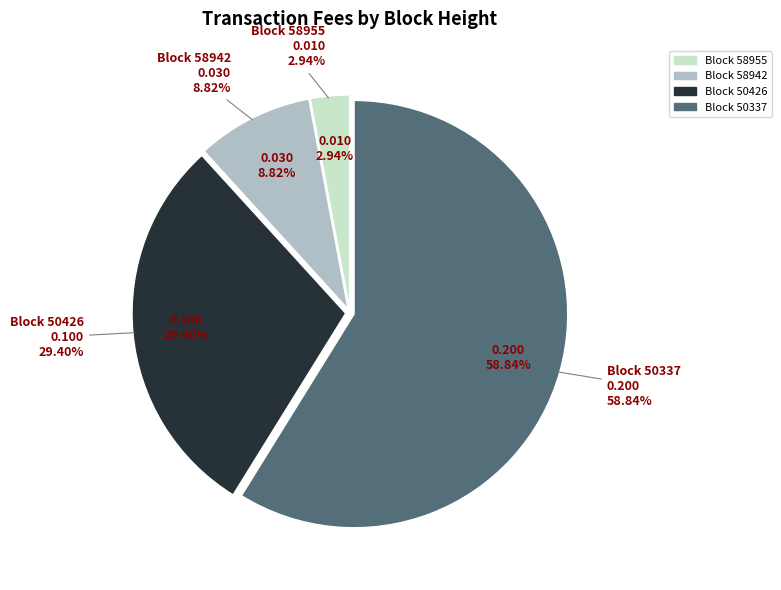

The 50337 slice represents 69% of the pie. True or false?

False